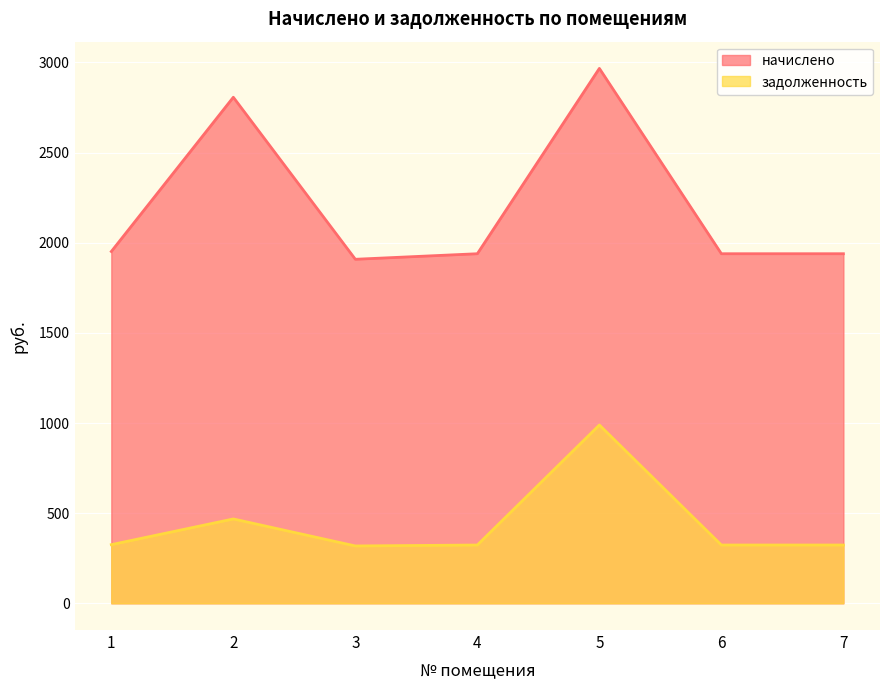

Which has a higher value, 2 or 7?

2